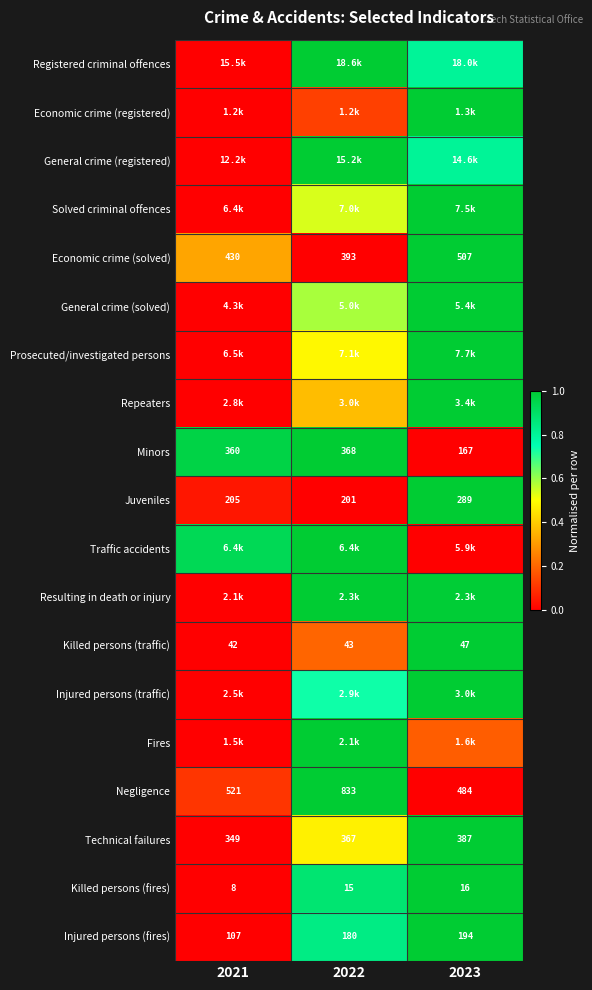

Is the value of Killed persons (traffic) at 2022 greater than the value of Negligence at 2022?

No